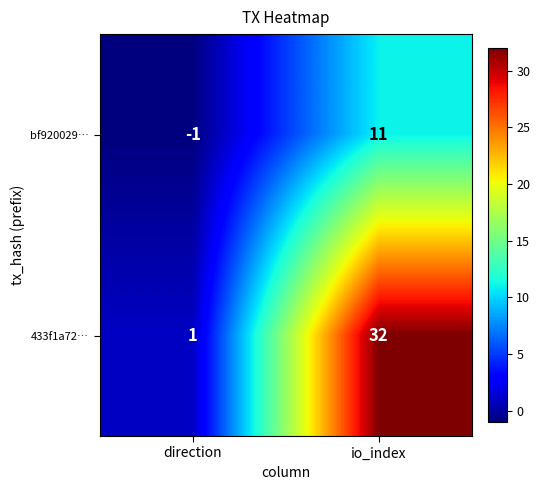

Reading left to right, extract all data points from this chart.

bf920029…: direction=-1	io_index=11
433f1a72…: direction=1	io_index=32